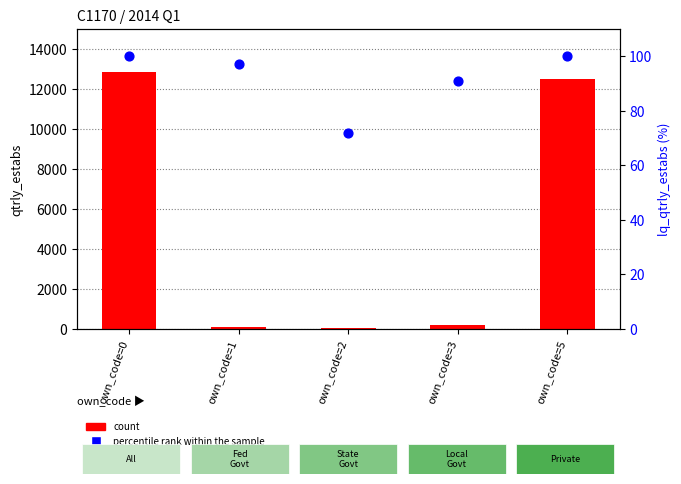

Which series contains the lowest Y value?

count